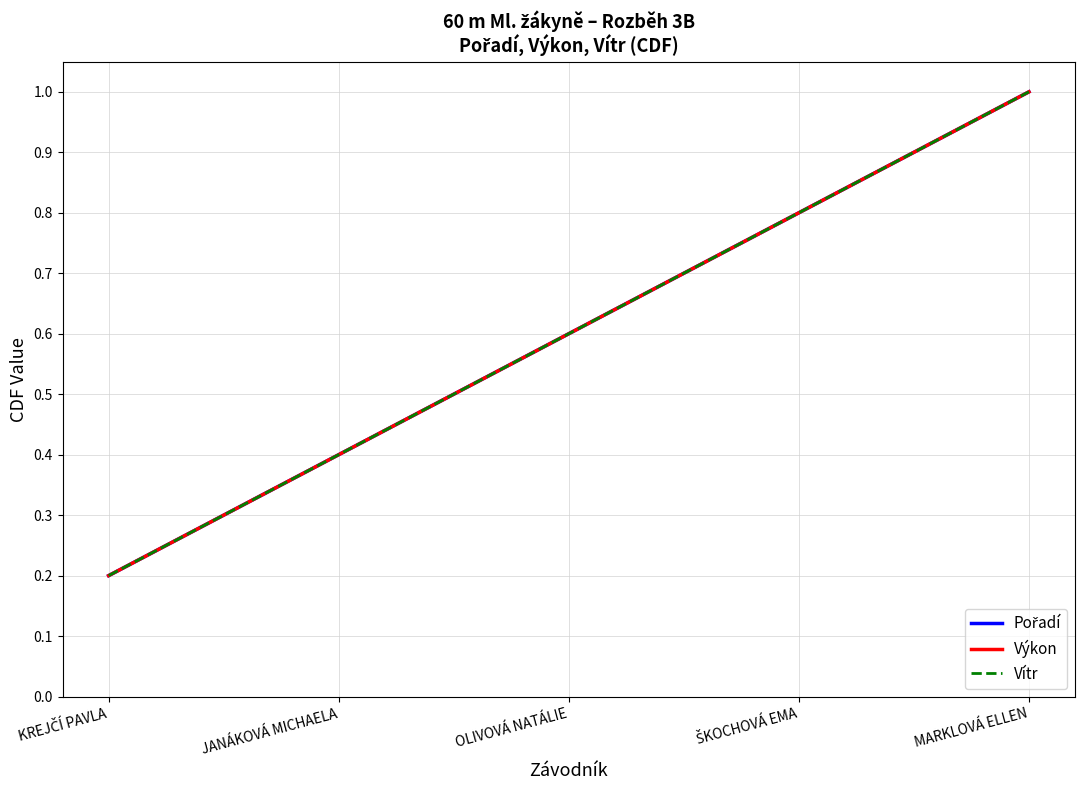

Does the chart display data point markers on the line(s)?

No